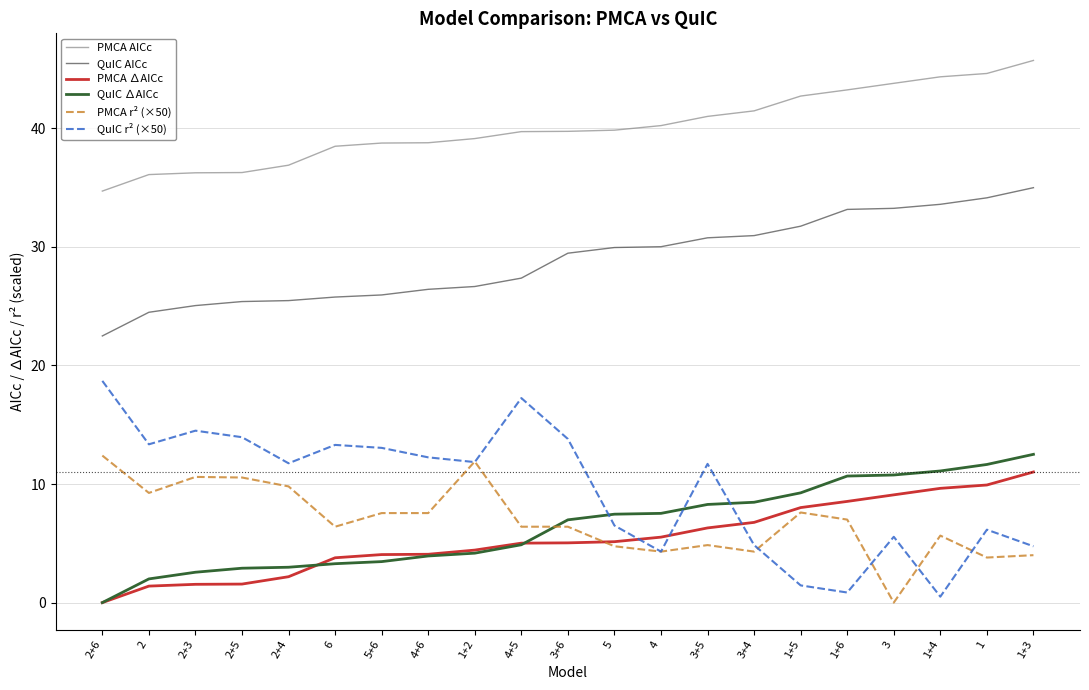

What are all the series names shown in the legend?

PMCA AICc, QuIC AICc, PMCA ∆AICc, QuIC ∆AICc, PMCA r² (×50), QuIC r² (×50)